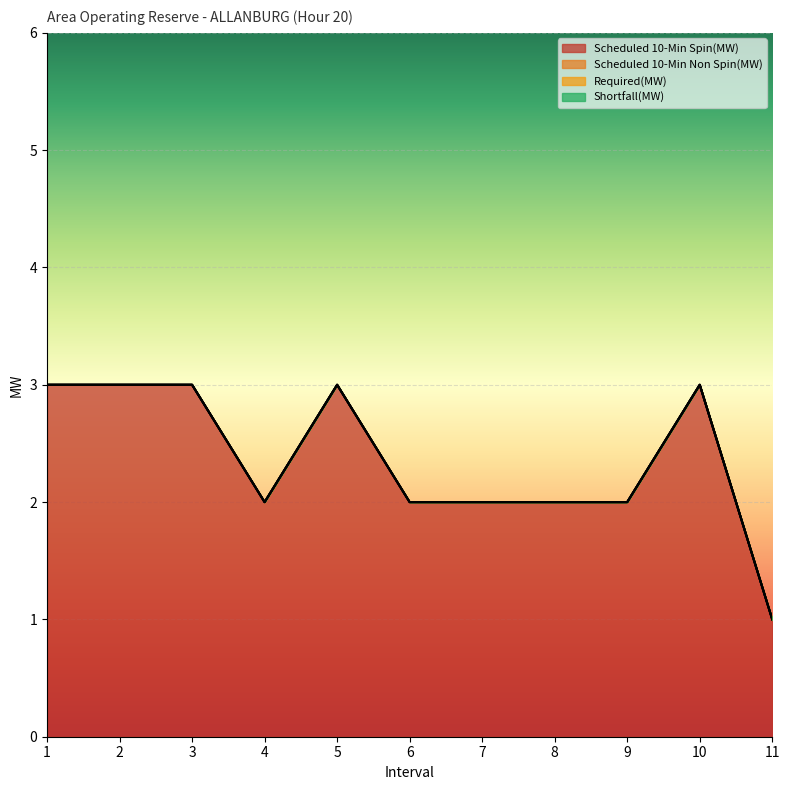

Reading left to right, list all the values displayed in this chart.

Scheduled 10-Min Spin(MW): 3	3	3	2	3	2	2	2	2	3	1
Scheduled 10-Min Non Spin(MW): 0	0	0	0	0	0	0	0	0	0	0
Required(MW): 0	0	0	0	0	0	0	0	0	0	0
Shortfall(MW): 0	0	0	0	0	0	0	0	0	0	0